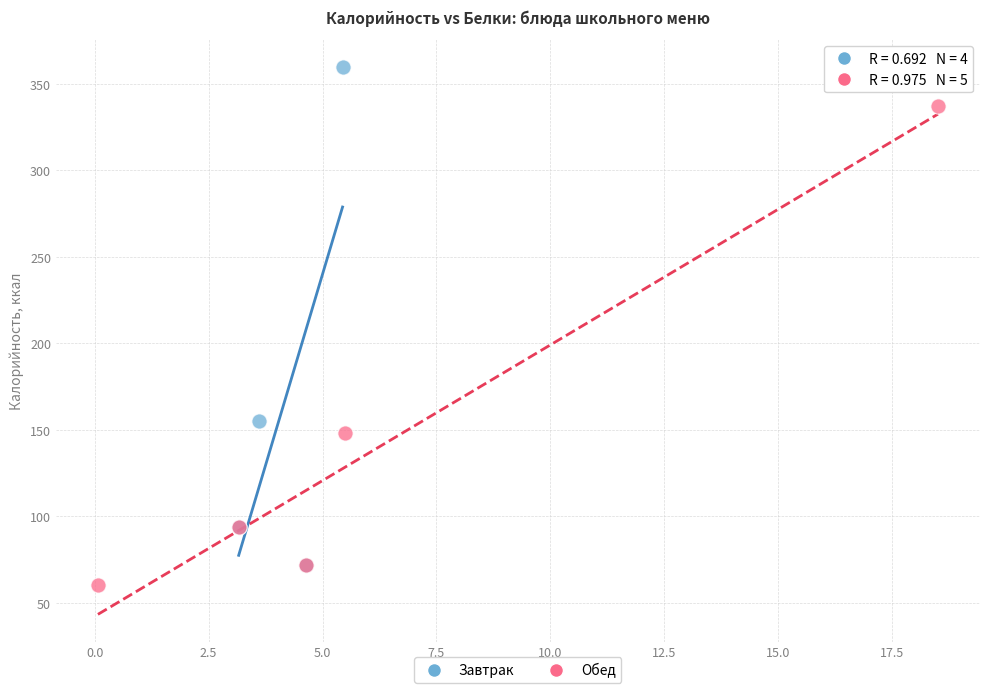

Which series reaches the maximum Y coordinate?

Завтрак